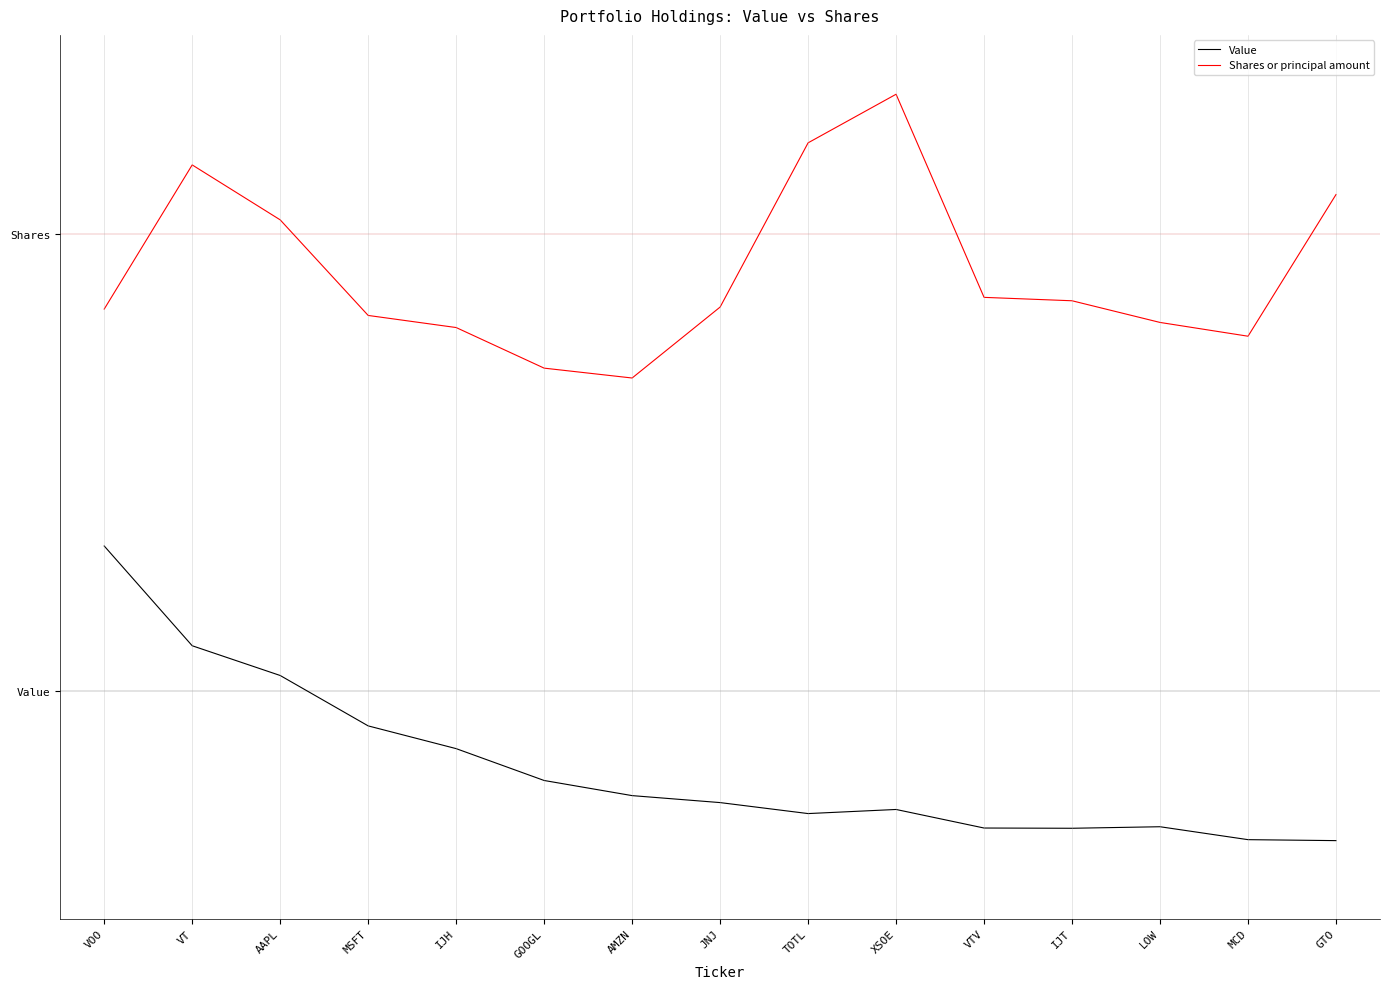

What is the total value across all series at MSFT?

2.2